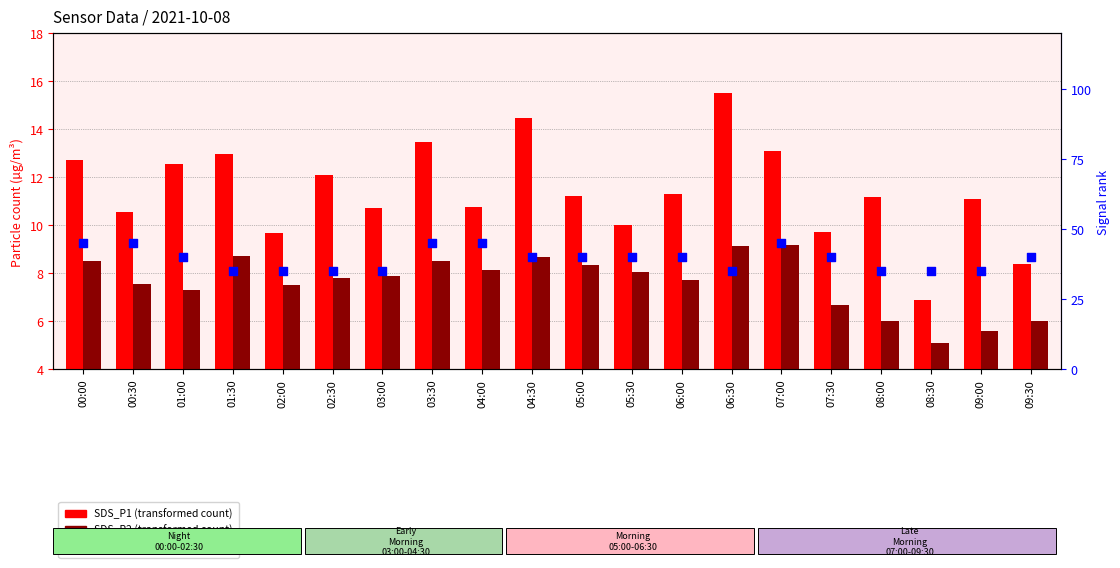

At how many categories does at least one series exceed 29?

20